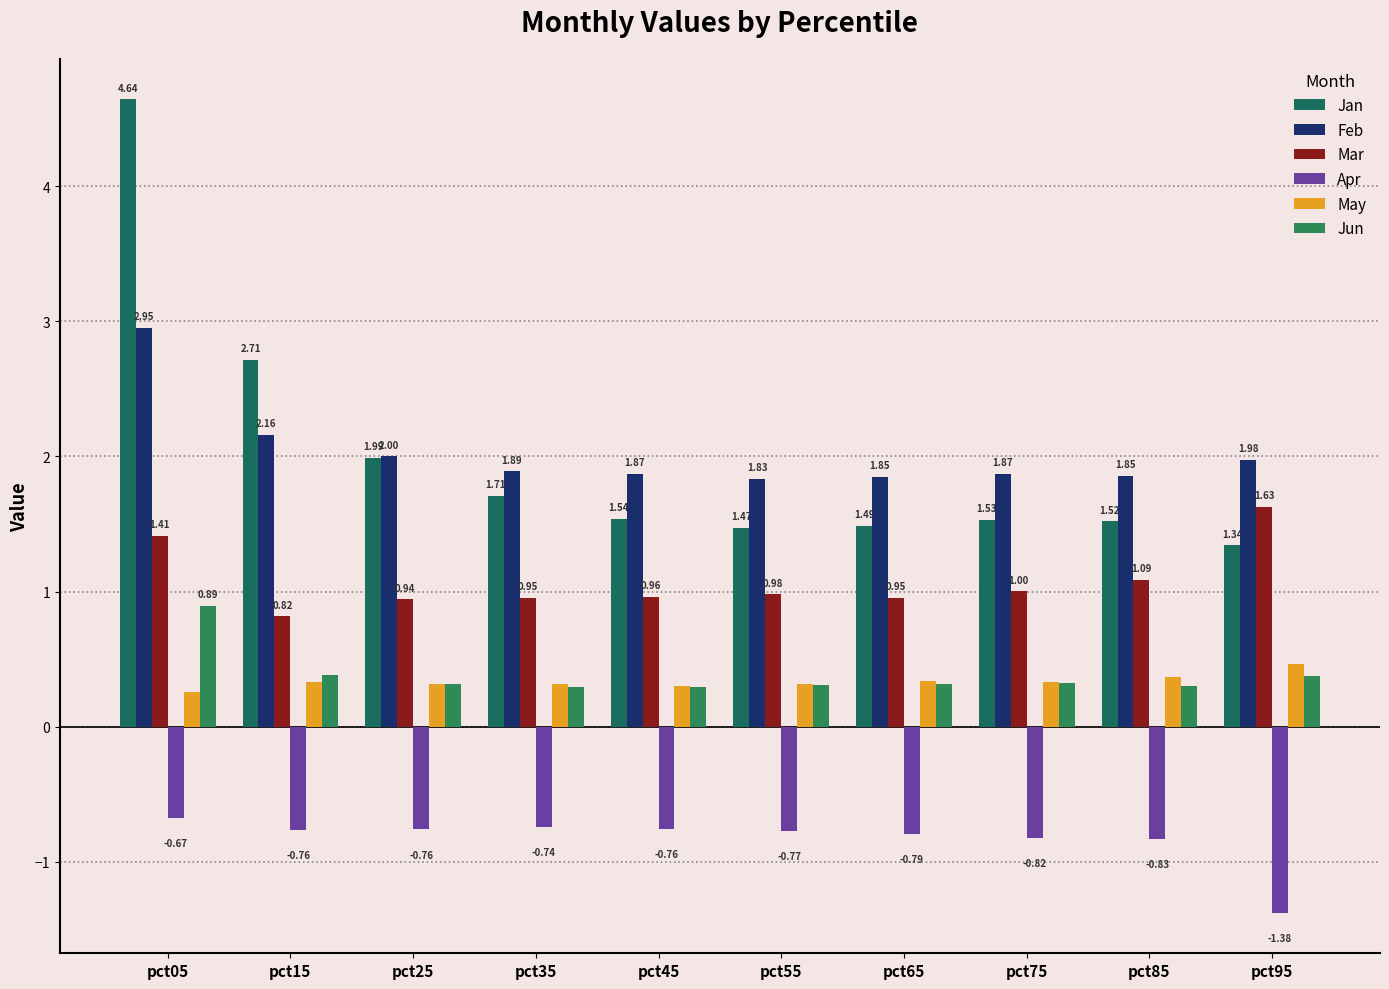

Is the value of Mar at pct25 greater than the value of Jun at pct95?

Yes